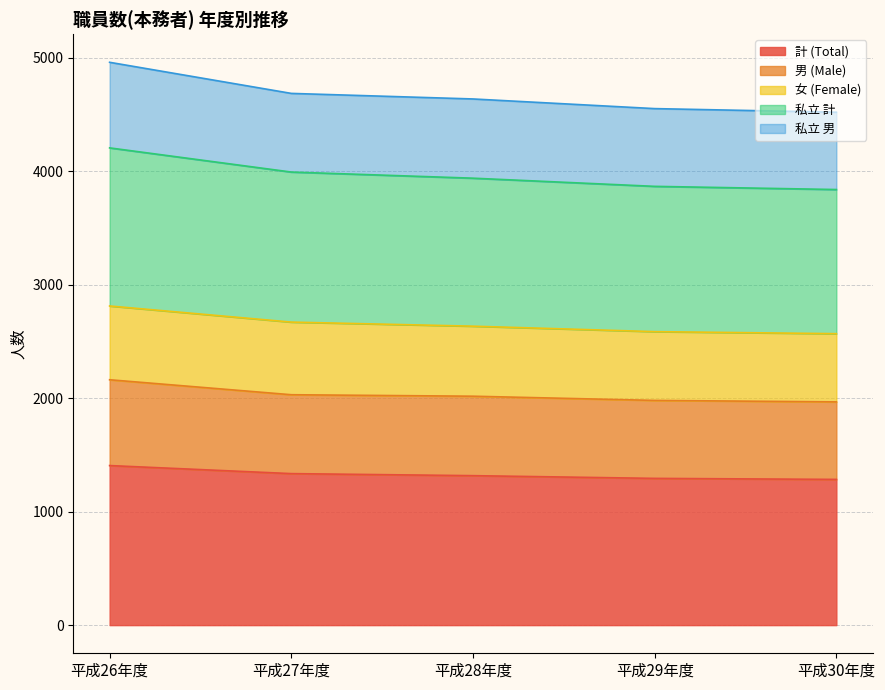

Which category has the lowest value across all series?

平成30年度